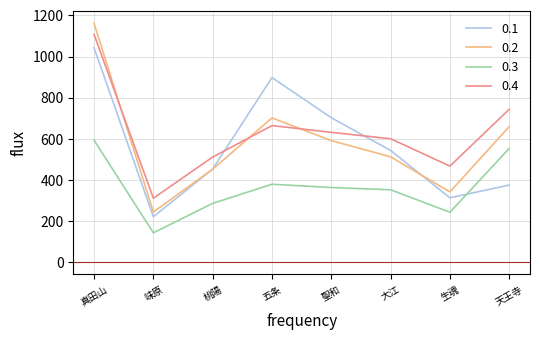

At which category is the sum across all series the highest?

真田山